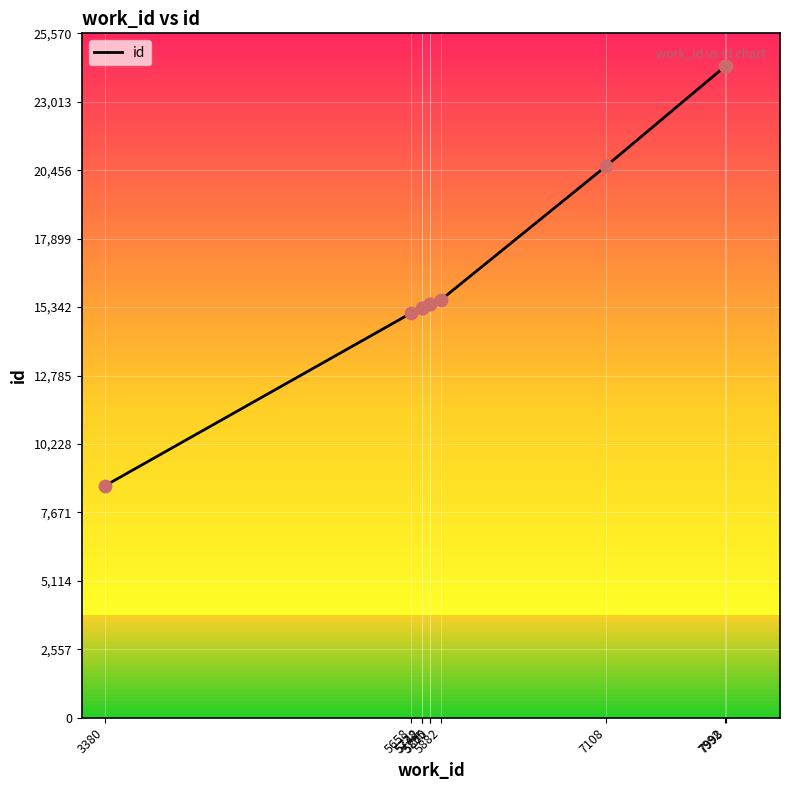

What is the change in value from 5658 to 7108?

+5498